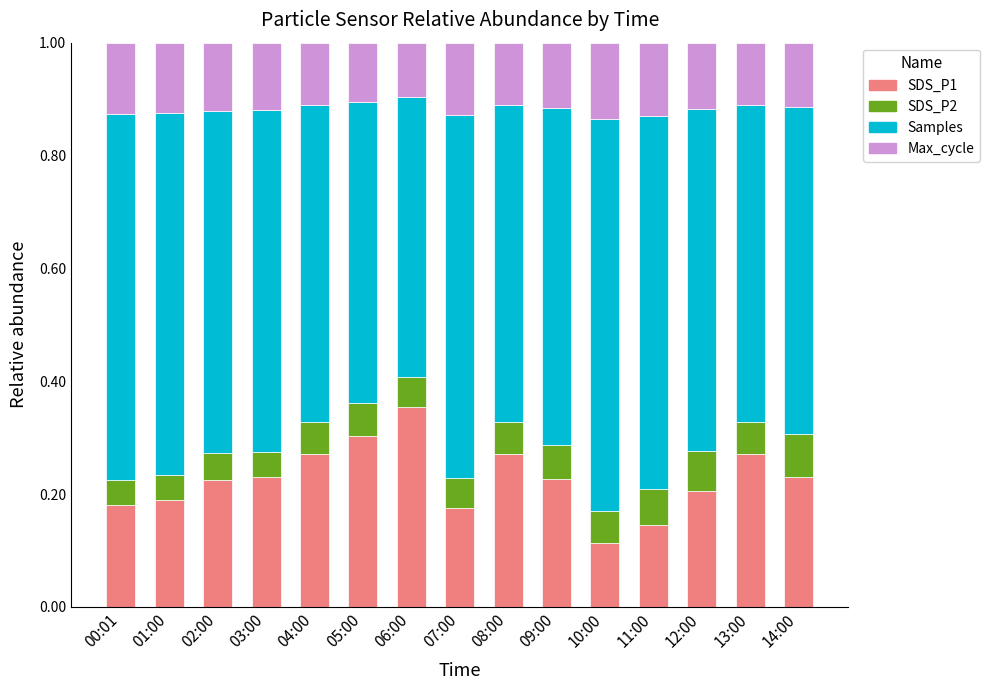

What is the total value across all series at 07:00?

1.0